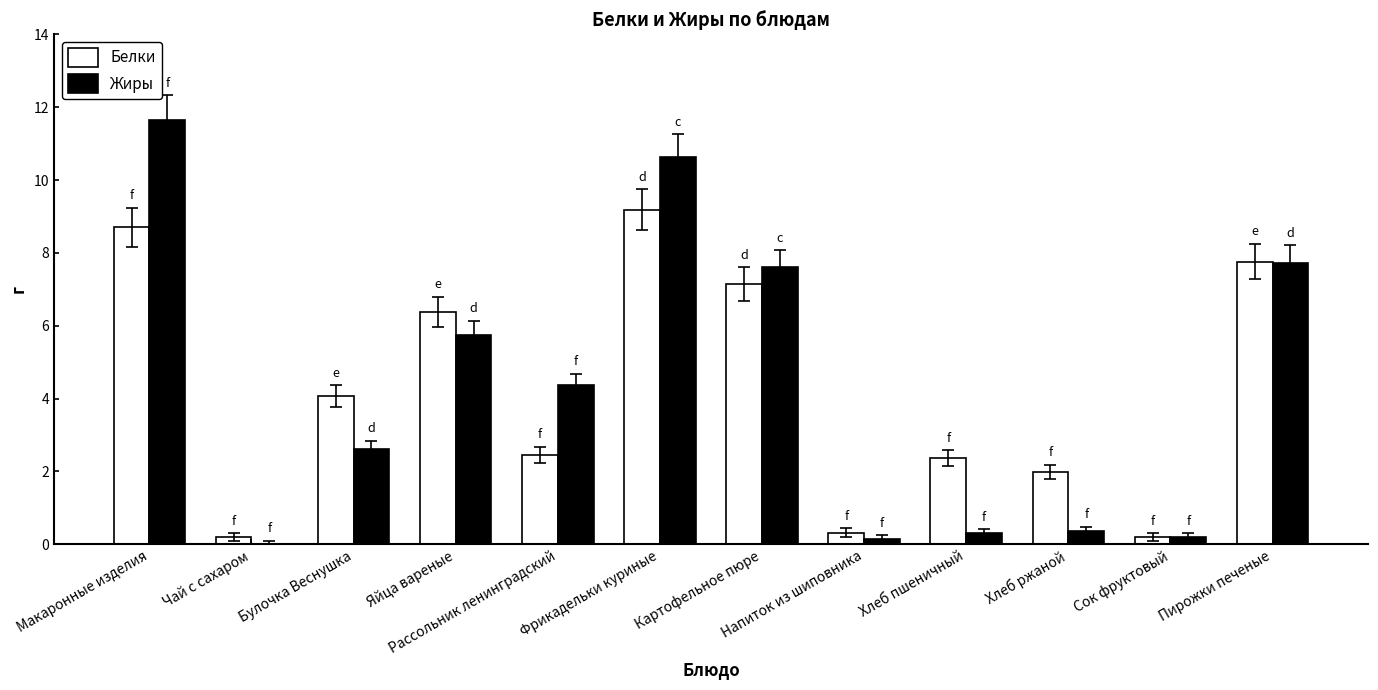

What value does the Жиры series have at Макаронные изделия?

11.6